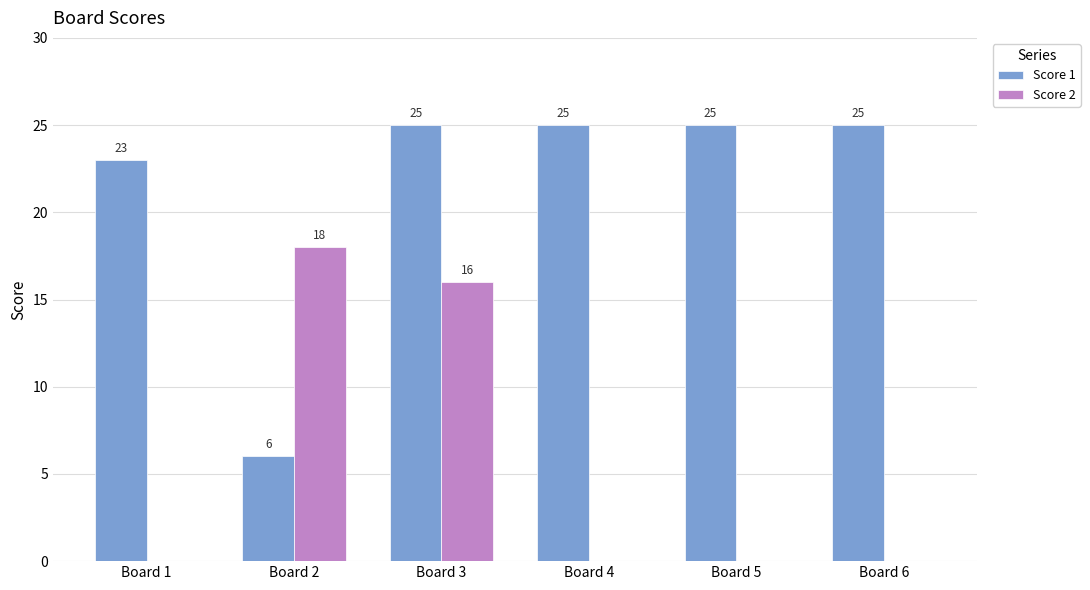

Reading right to left, list all the values displayed in this chart.

Score 1: 25	25	25	25	6	23
Score 2: 0	0	0	16	18	0